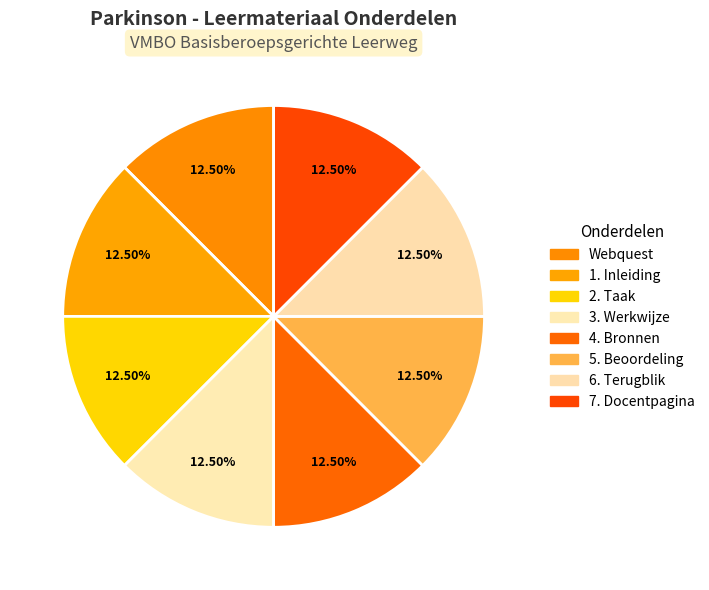

How many slices are in this pie chart?

8